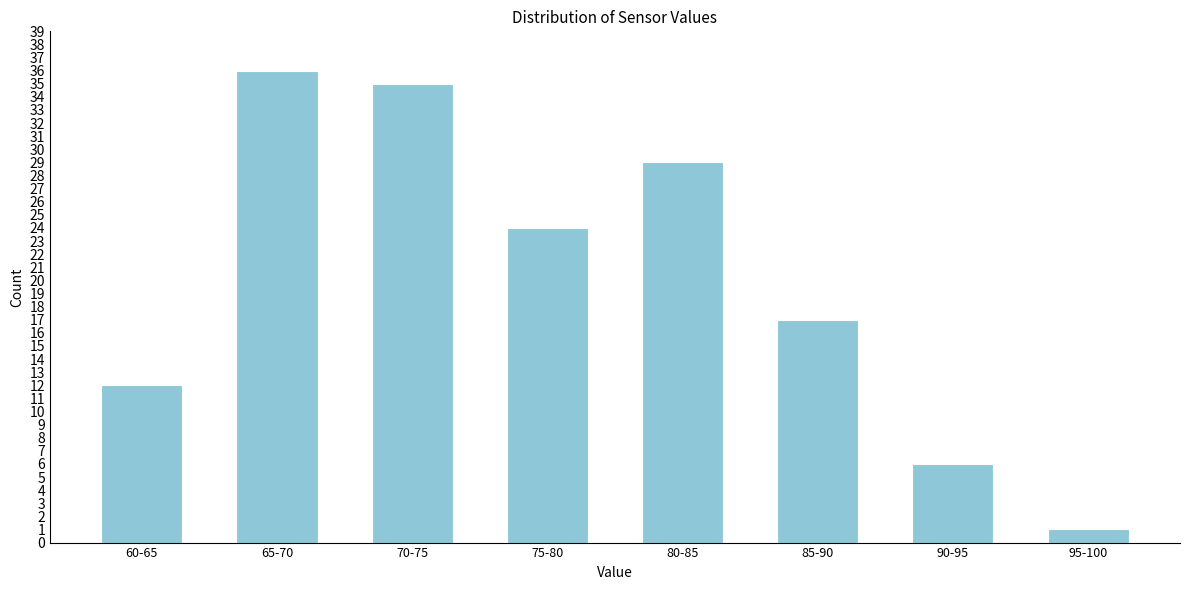

Reading left to right, list all the values displayed in this chart.

12	36	35	24	29	17	6	1